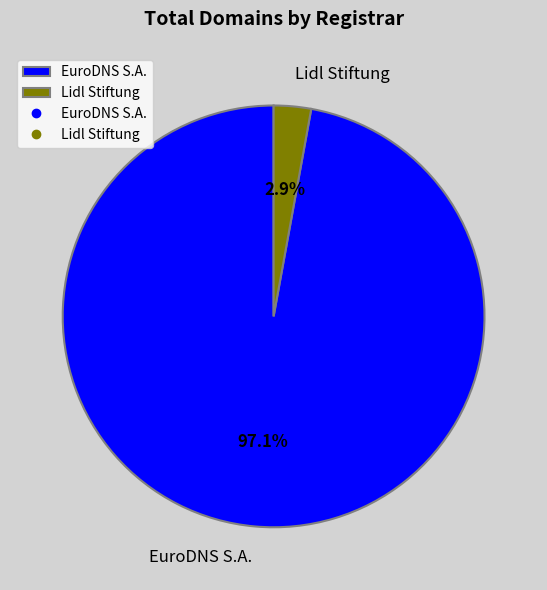

Is it true that EuroDNS S.A. is 88% of the pie?

False